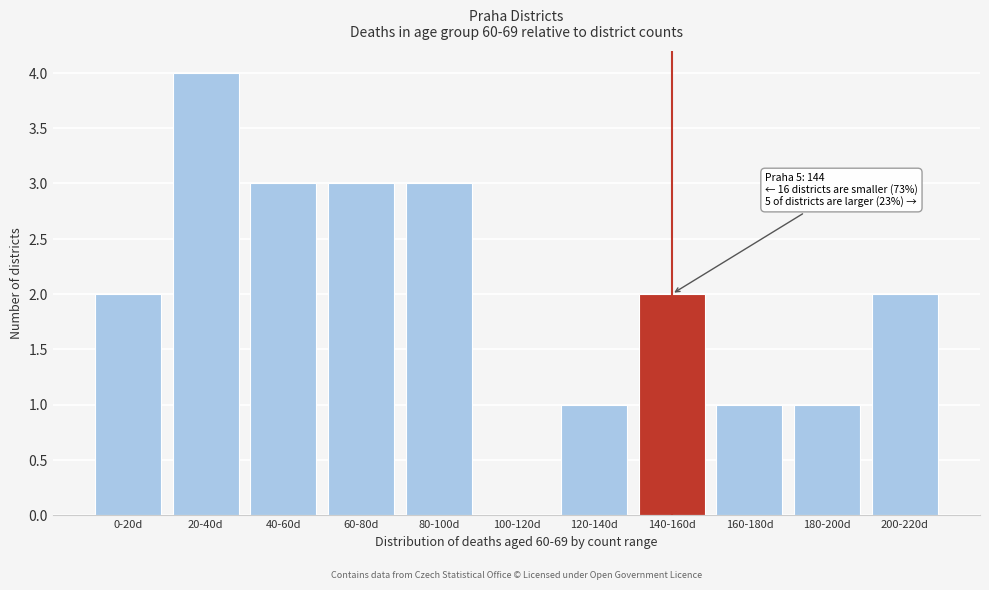

Reading left to right, what are all the values shown in this chart?

0-20d=2	20-40d=4	40-60d=3	60-80d=3	80-100d=3	100-120d=0	120-140d=1	140-160d=2	160-180d=1	180-200d=1	200-220d=2